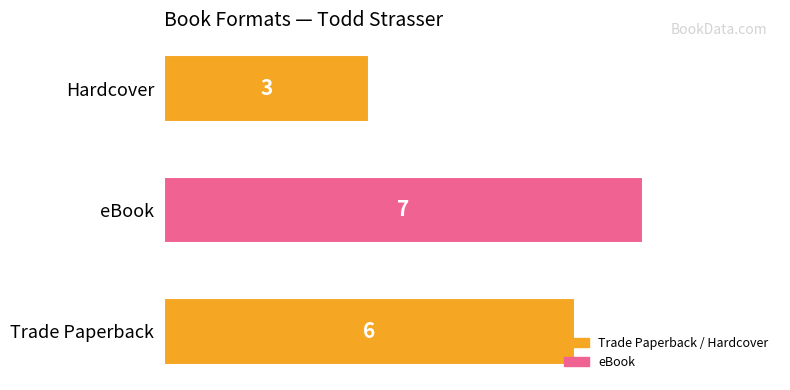

At which category does the chart reach its minimum across all series?

Hardcover